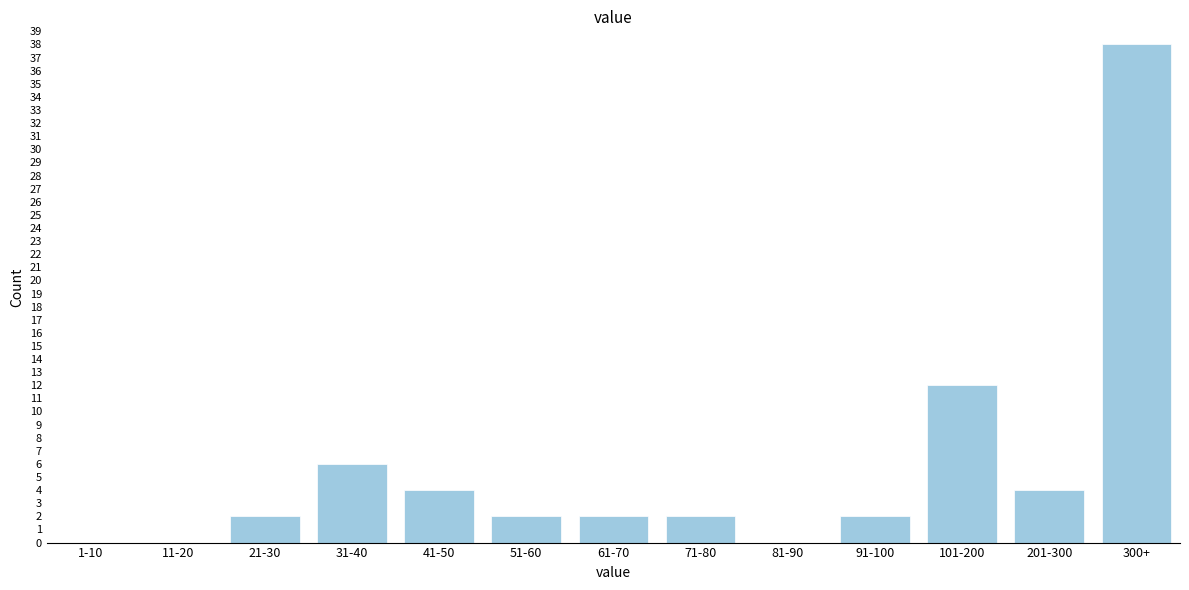

Reading right to left, list all the values displayed in this chart.

300+=38	201-300=4	101-200=12	91-100=2	81-90=0	71-80=2	61-70=2	51-60=2	41-50=4	31-40=6	21-30=2	11-20=0	1-10=0